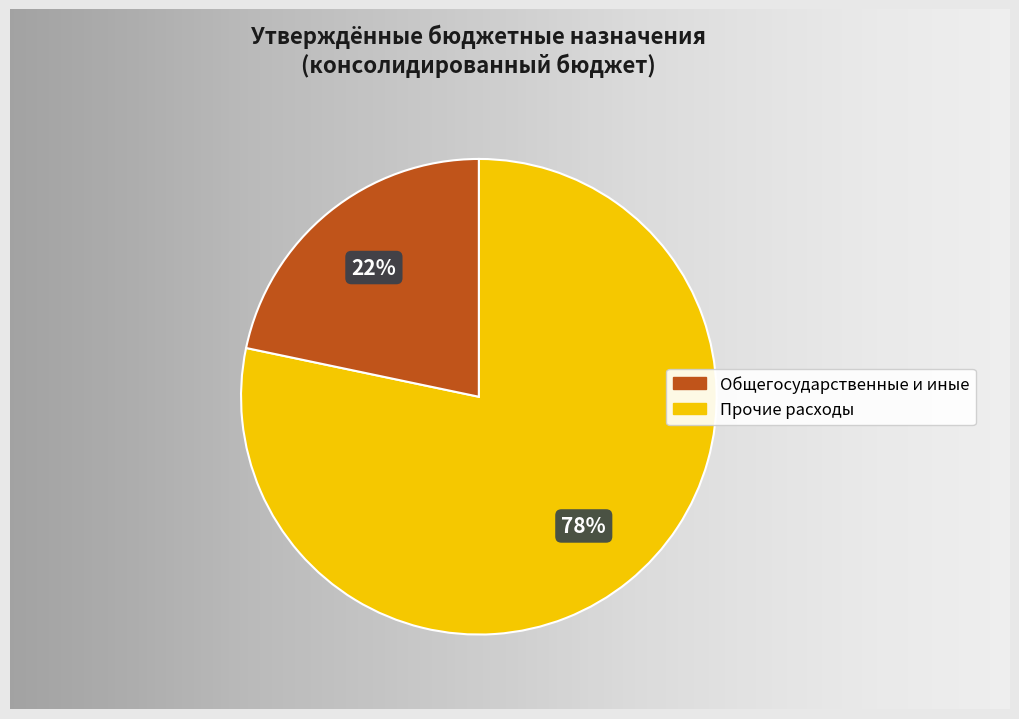

Does any single category account for the majority?

Yes